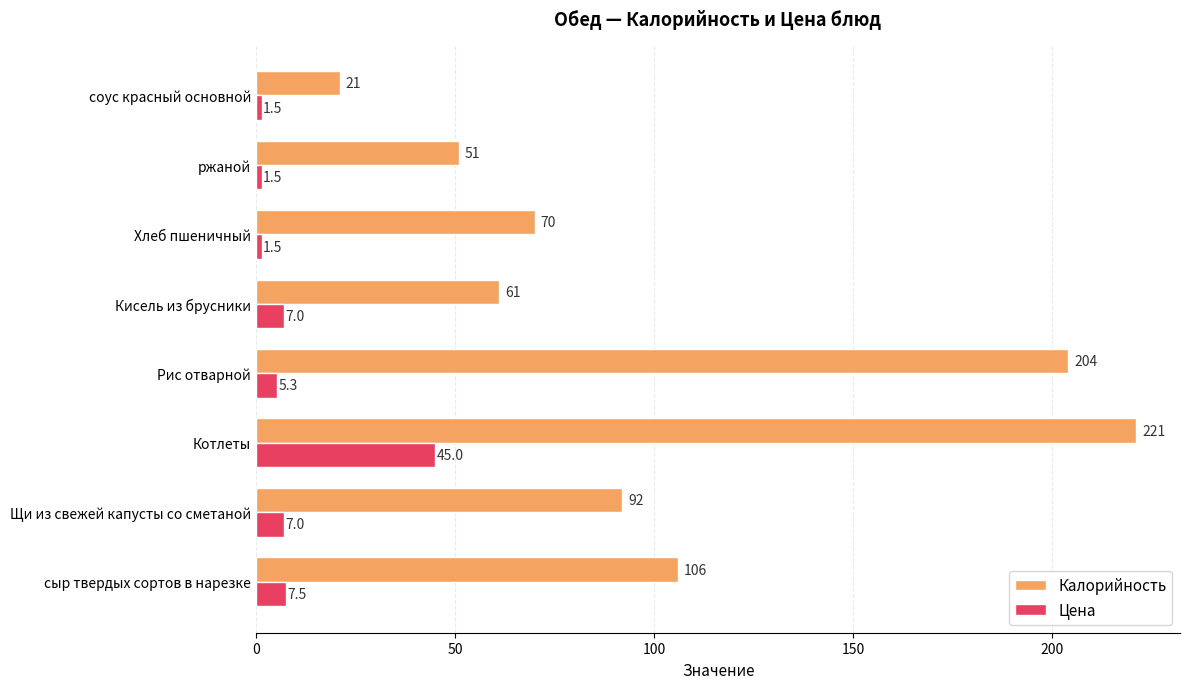

What is the sum of all Калорийность values?

826.0